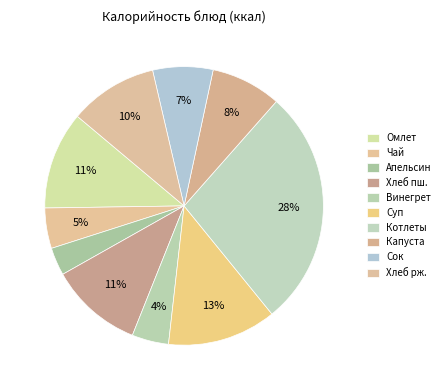

Does any single category account for the majority?

No